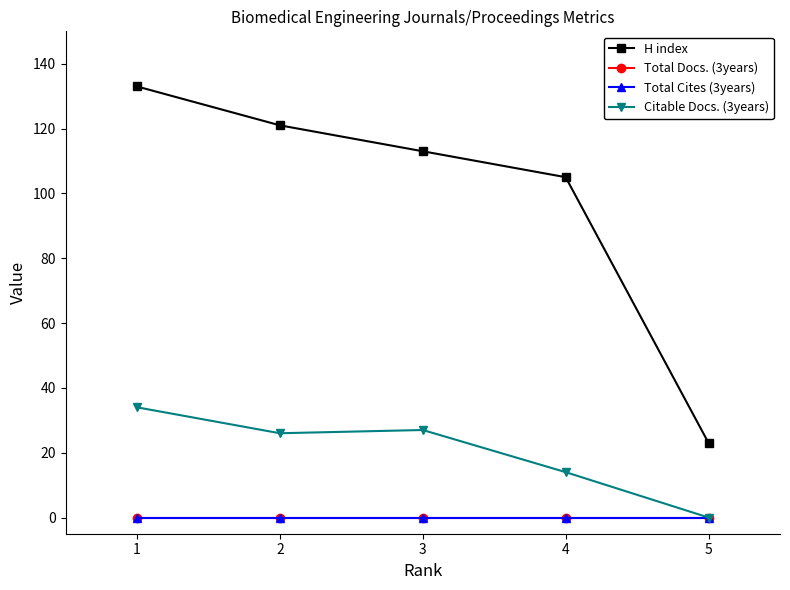

Is this an area chart (filled region under the line)?

No